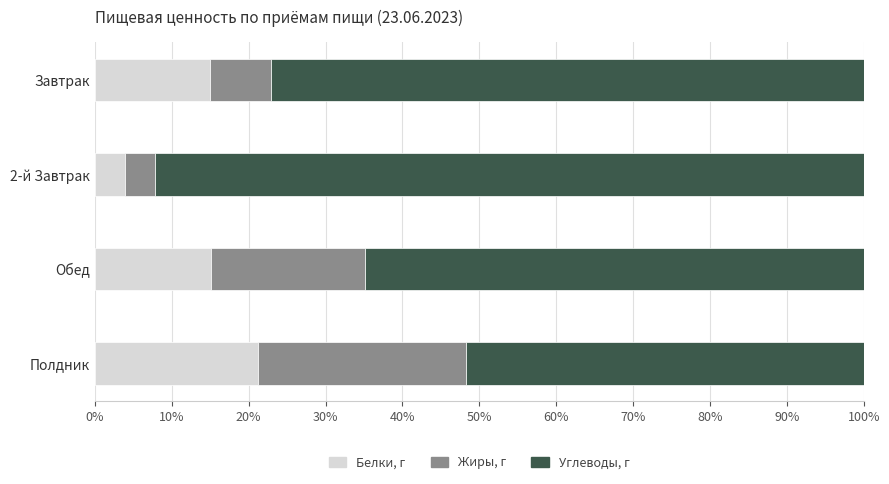

What is the difference between the maximum and minimum values in the Белки, г series?

17.3